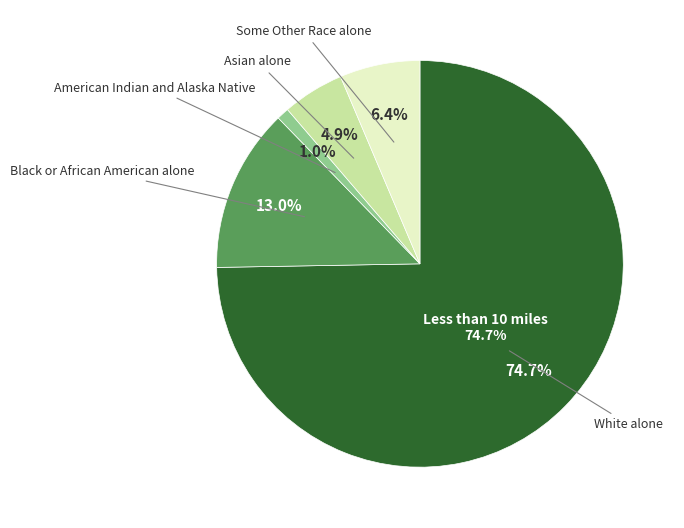

To the nearest percent, what portion does White alone represent?

75%